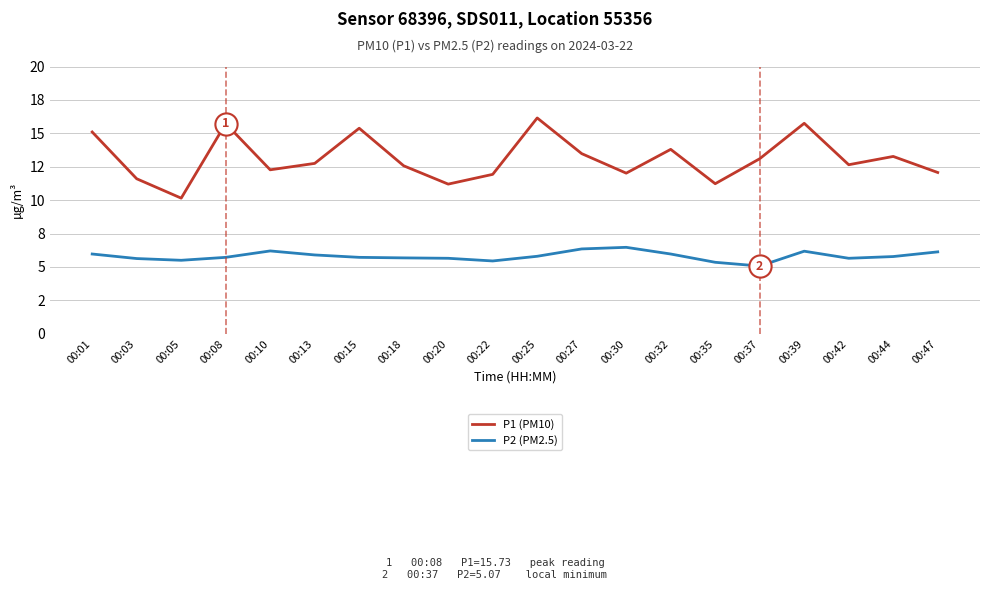

Between 00:03 and 00:39, which is larger?

00:39